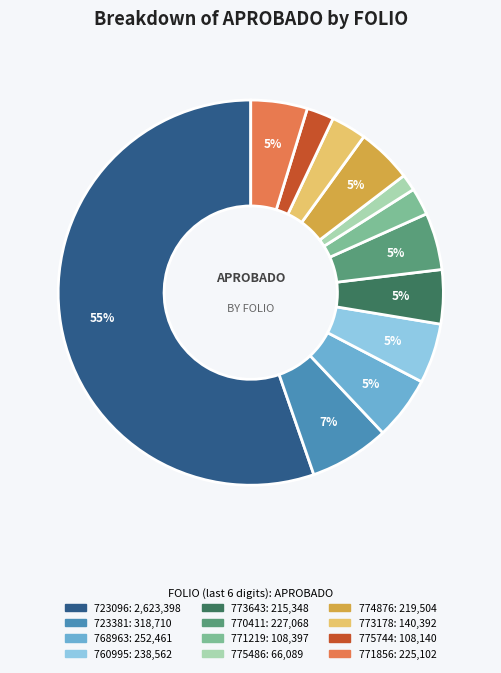

How many segments does this pie chart have?

12